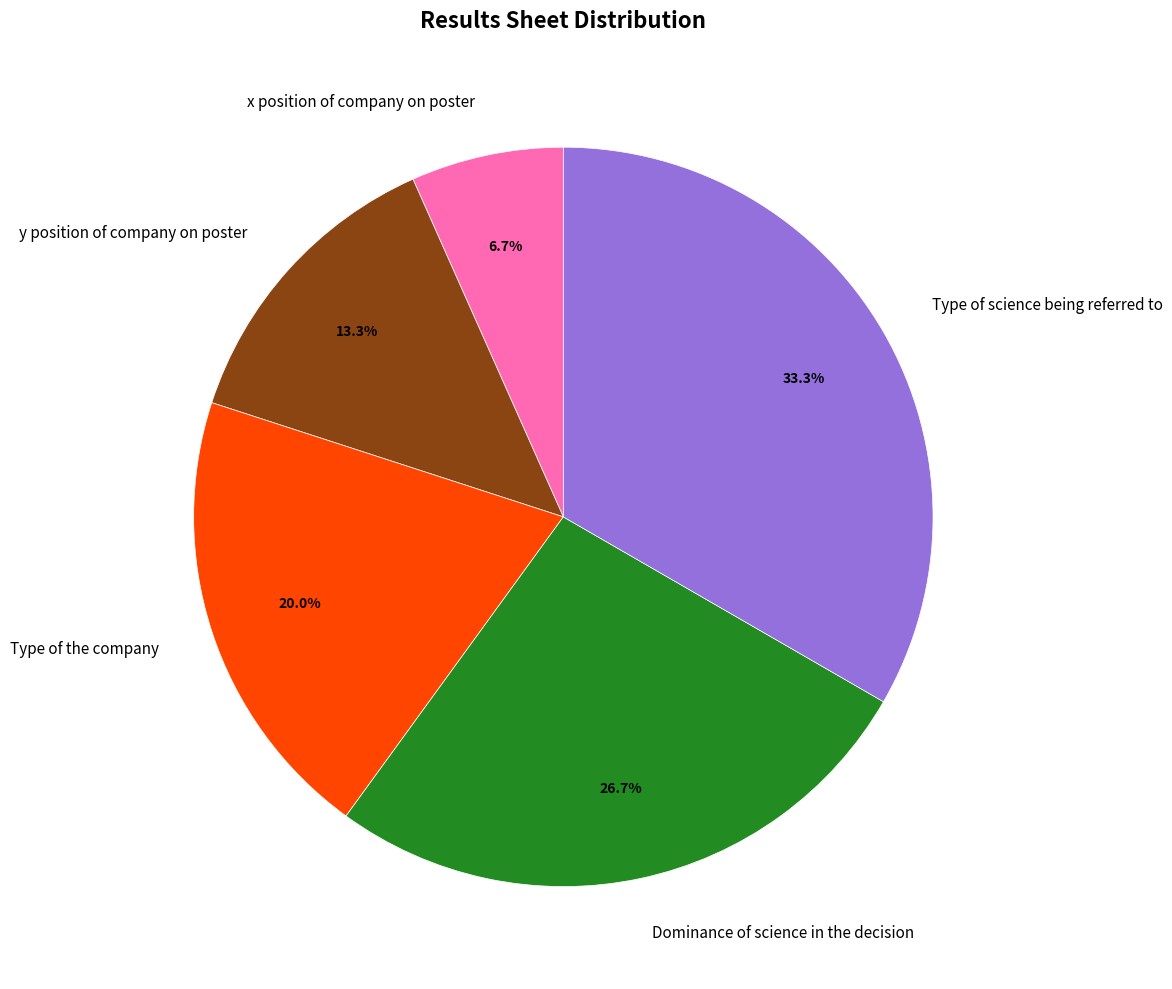

To the nearest percent, what is the average slice percentage?

20%